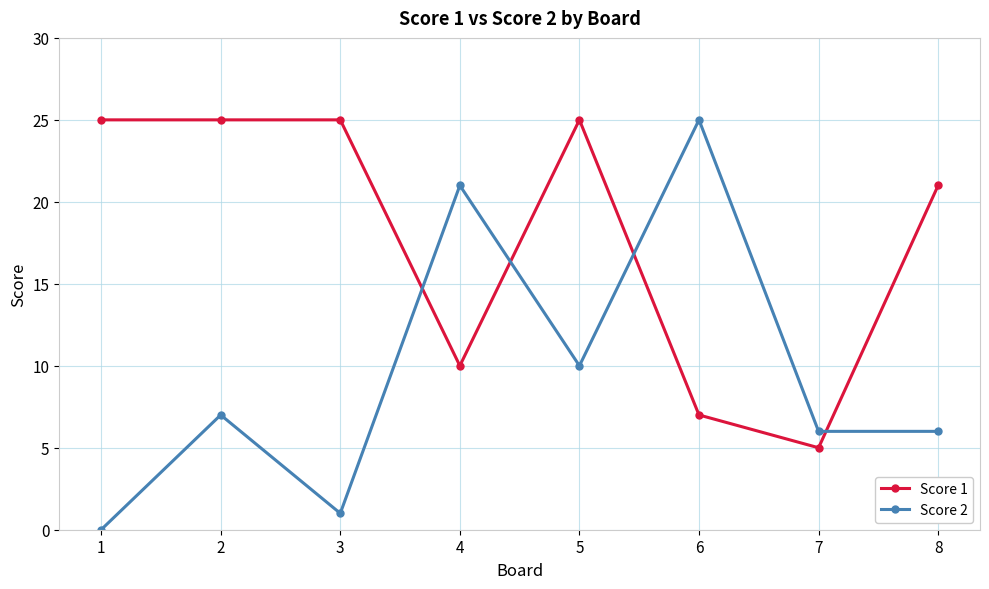

Which series has the largest range (max minus min)?

Score 2